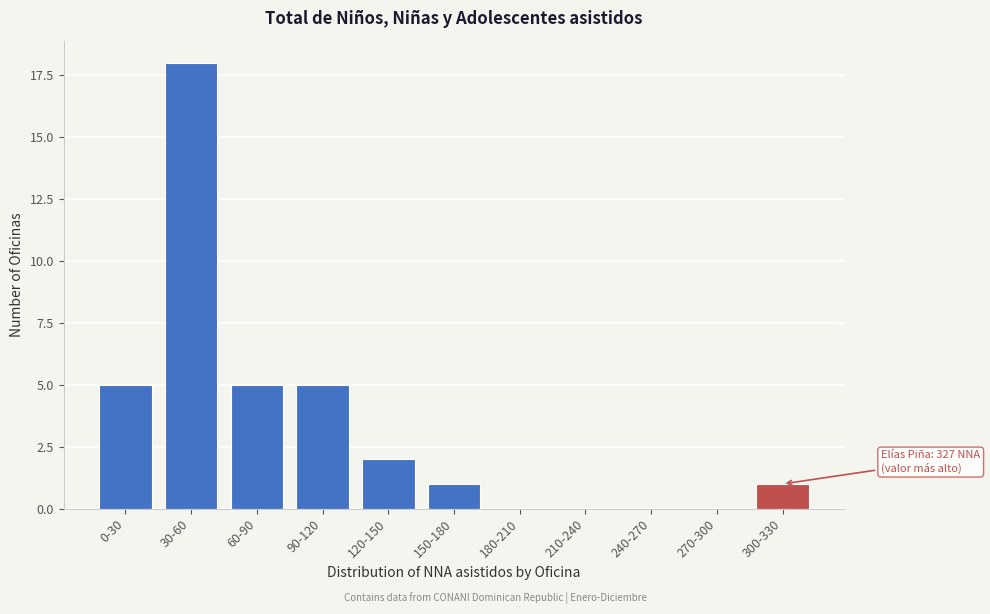

Reading left to right, extract all data points from this chart.

0-30=5	30-60=18	60-90=5	90-120=5	120-150=2	150-180=1	180-210=0	210-240=0	240-270=0	270-300=0	300-330=1